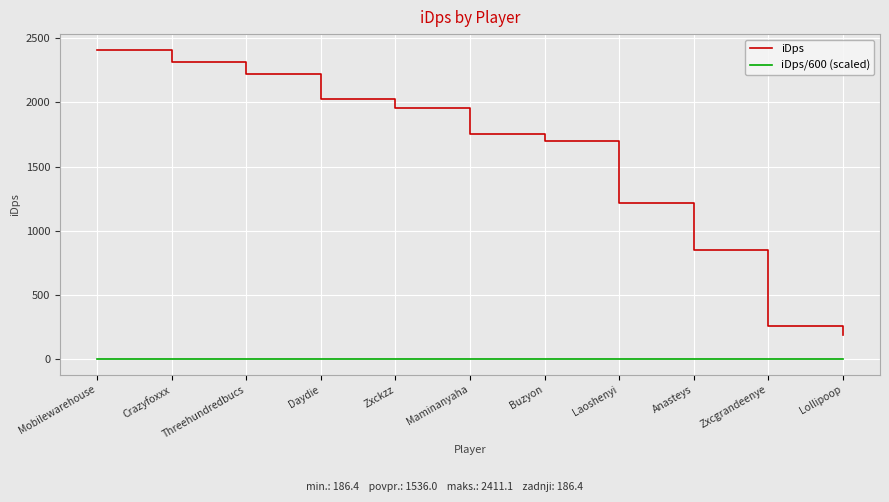

At which label is iDps closest to 1298?

Laoshenyi